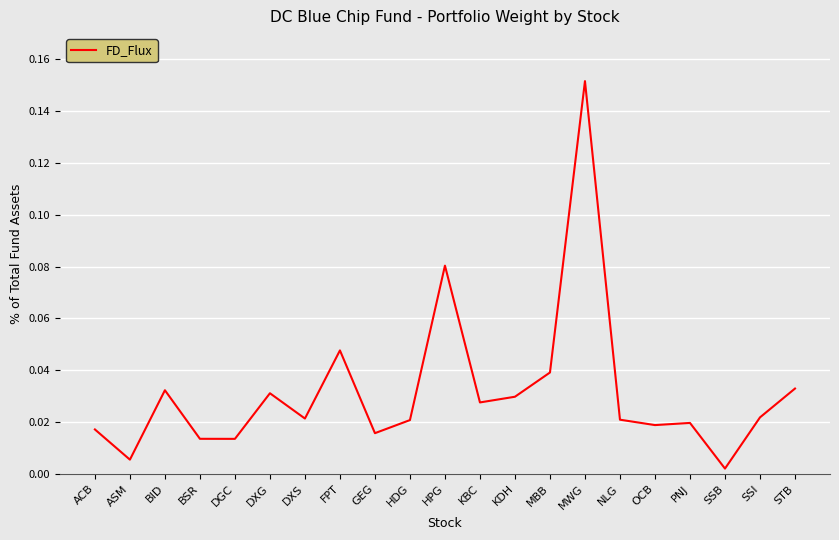

True or false: the data shows 0.0 at MWG.

False